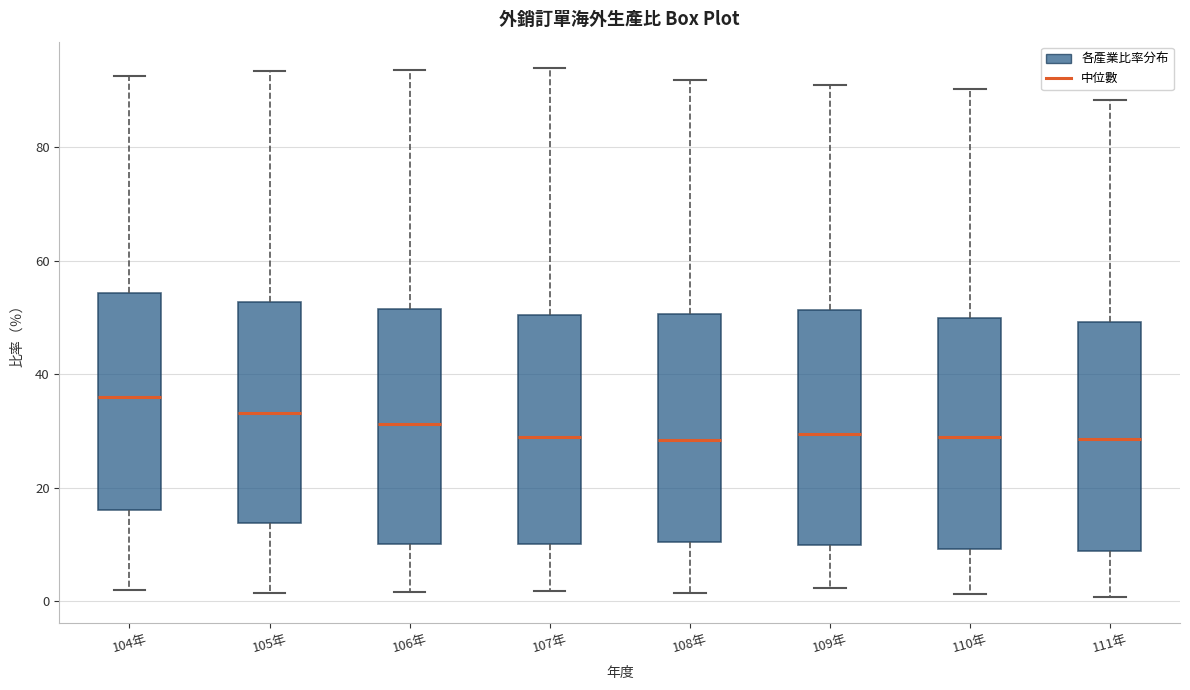

Reading left to right, transcribe this box plot: for each box, give where its median line is, the range the box spans, and where its two whiskers end, as read against the y-axis. The values are not printed on the chart, so give them approximately, as read against the axis.

104年: median 36, box 16 to 54, whiskers 2 to 92
105年: median 34, box 14 to 52, whiskers 2 to 94
106年: median 32, box 10 to 52, whiskers 2 to 94
107年: median 28, box 10 to 50, whiskers 2 to 94
108年: median 28, box 10 to 50, whiskers 2 to 92
109年: median 30, box 10 to 52, whiskers 2 to 92
110年: median 30, box 10 to 50, whiskers 2 to 90
111年: median 28, box 8 to 50, whiskers 0 to 88